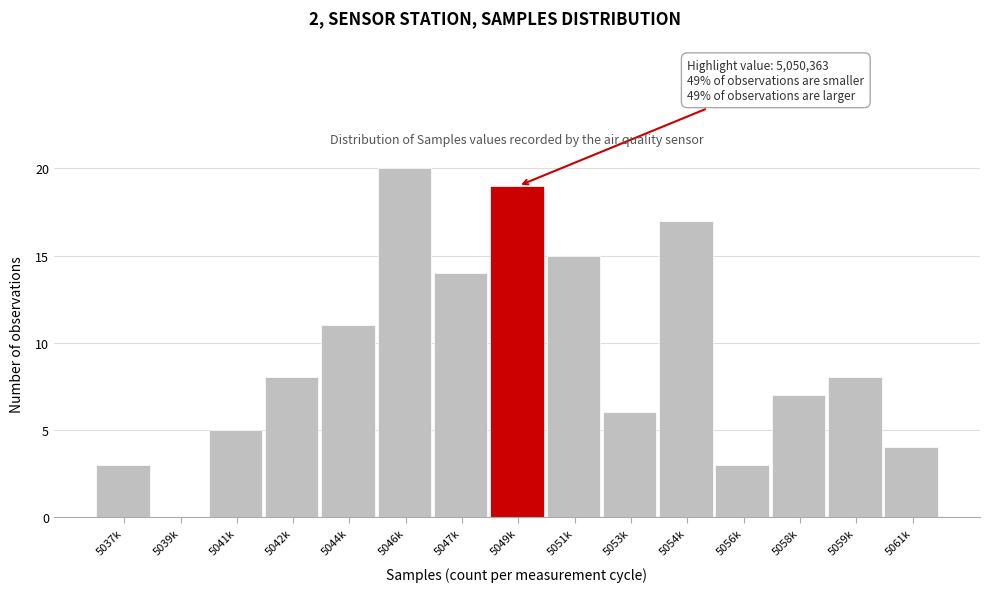

Reading left to right, extract all data points from this chart.

5037k=3	5039k=0	5041k=5	5042k=8	5044k=11	5046k=20	5047k=14	5049k=19	5051k=15	5053k=6	5054k=17	5056k=3	5058k=7	5059k=8	5061k=4